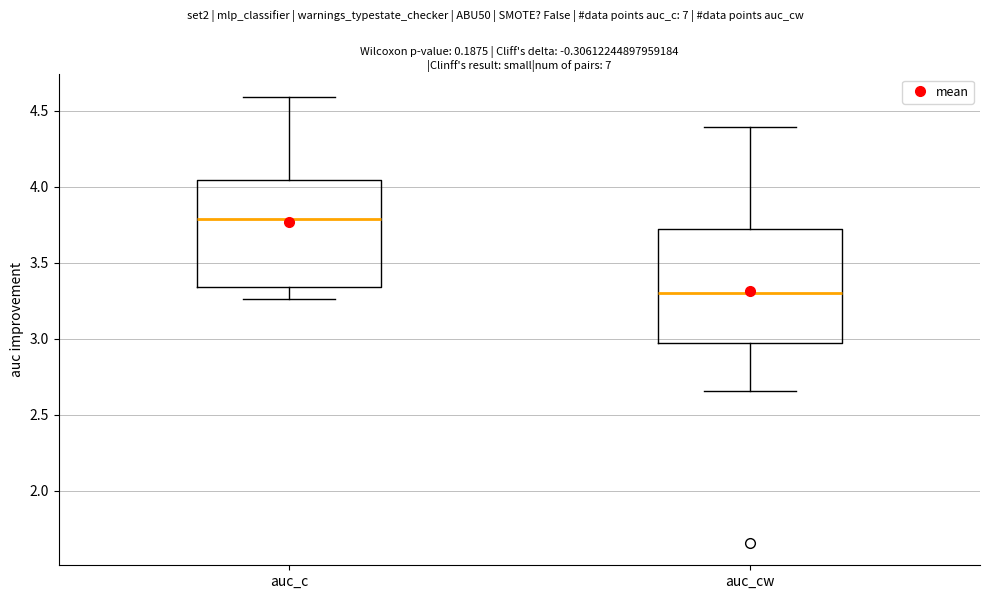

Reading left to right, transcribe this box plot: for each box, give where its median line is, the range the box spans, and where its two whiskers end, as read against the y-axis. The values are not printed on the chart, so give them approximately, as read against the axis.

auc_c: median 3.80, box 3.35 to 4.05, whiskers 3.25 to 4.60
auc_cw: median 3.30, box 2.95 to 3.70, whiskers 2.65 to 4.40